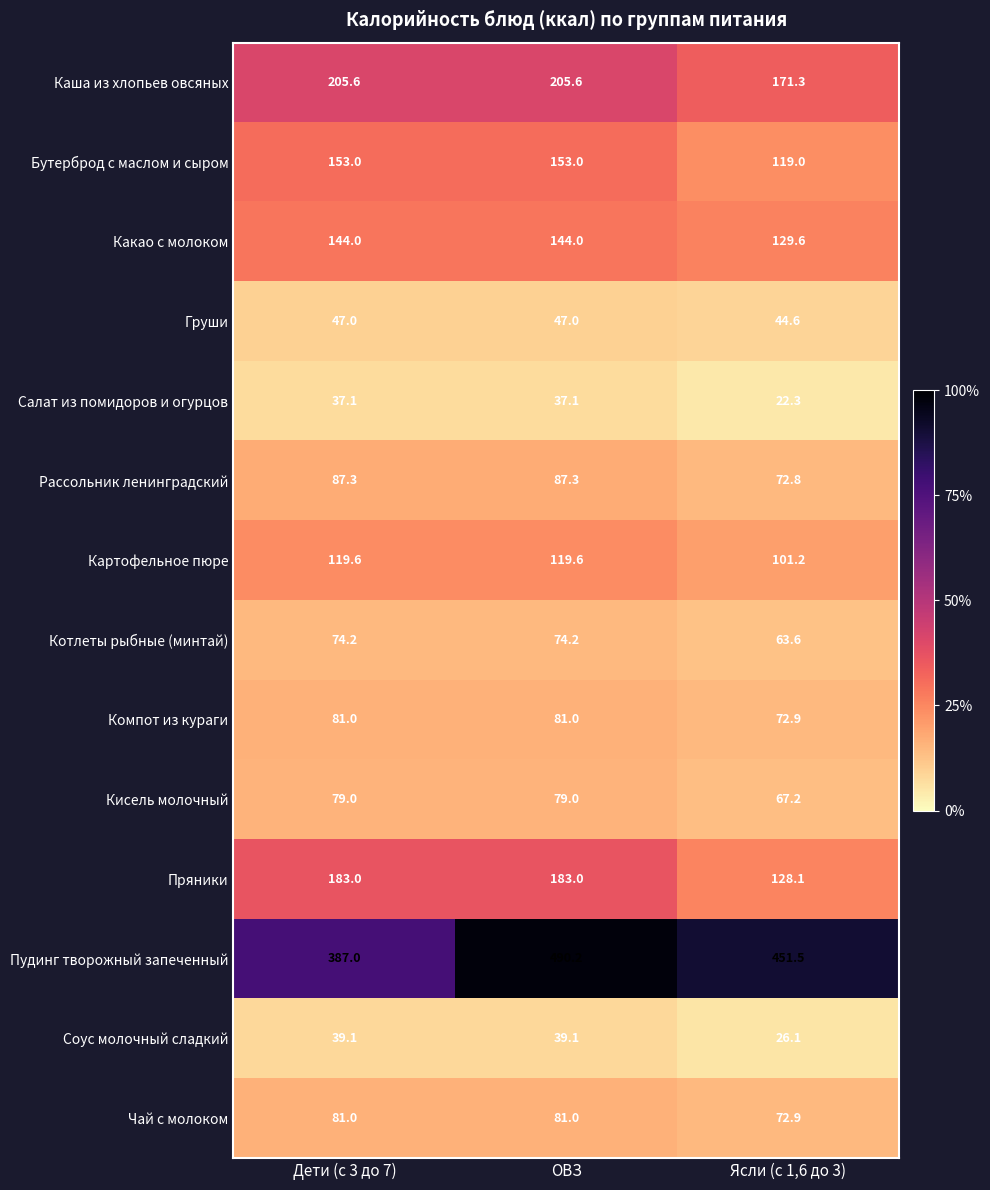

Count the number of data series in this chart.

14